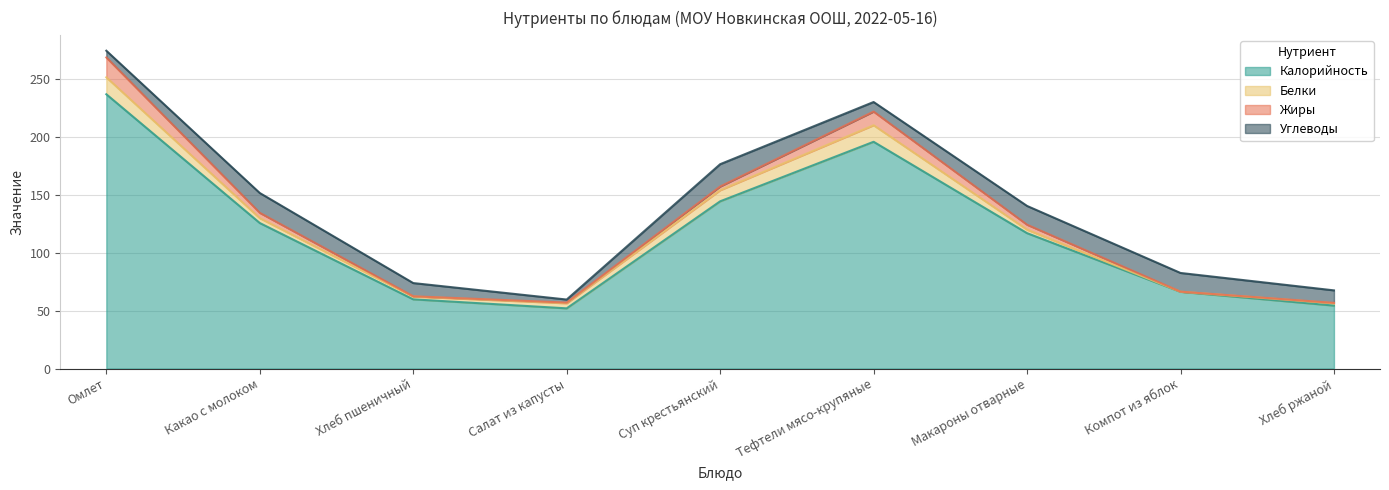

List the labels in order of Жиры value, smallest first.

Компот из яблок, Хлеб пшеничный, Хлеб ржаной, Салат из капусты, Суп крестьянский, Макароны отварные, Какао с молоком, Тефтели мясо-крупяные, Омлет